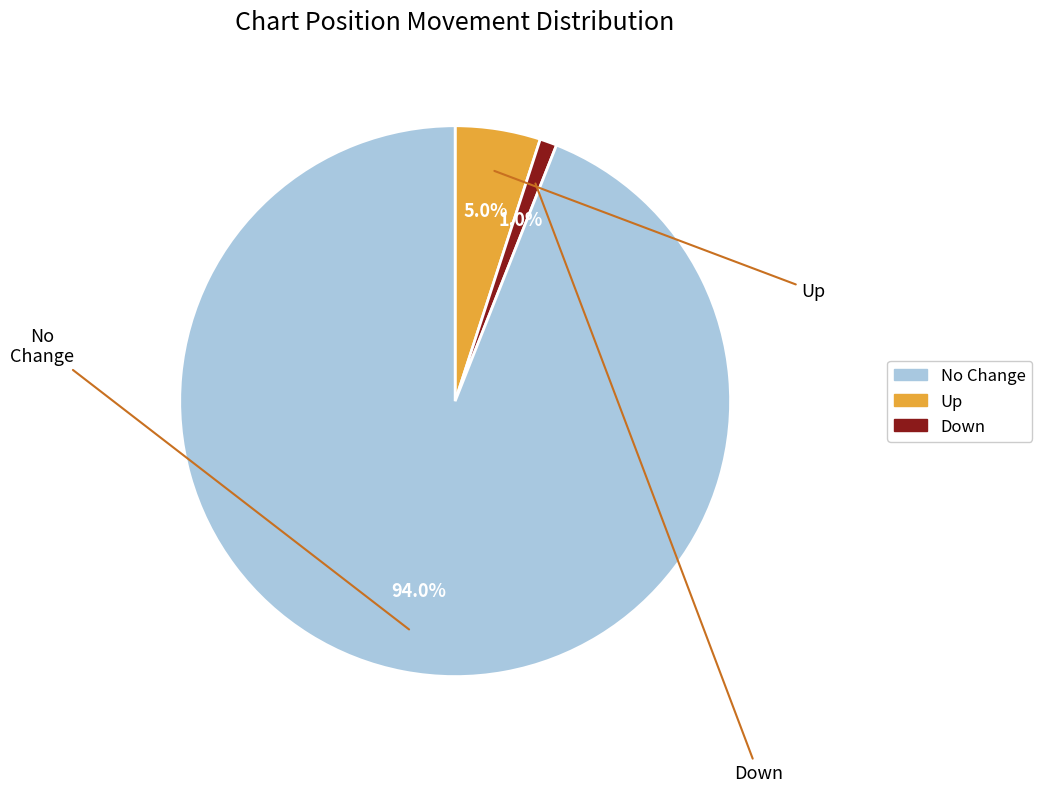

Does any single category account for the majority?

Yes